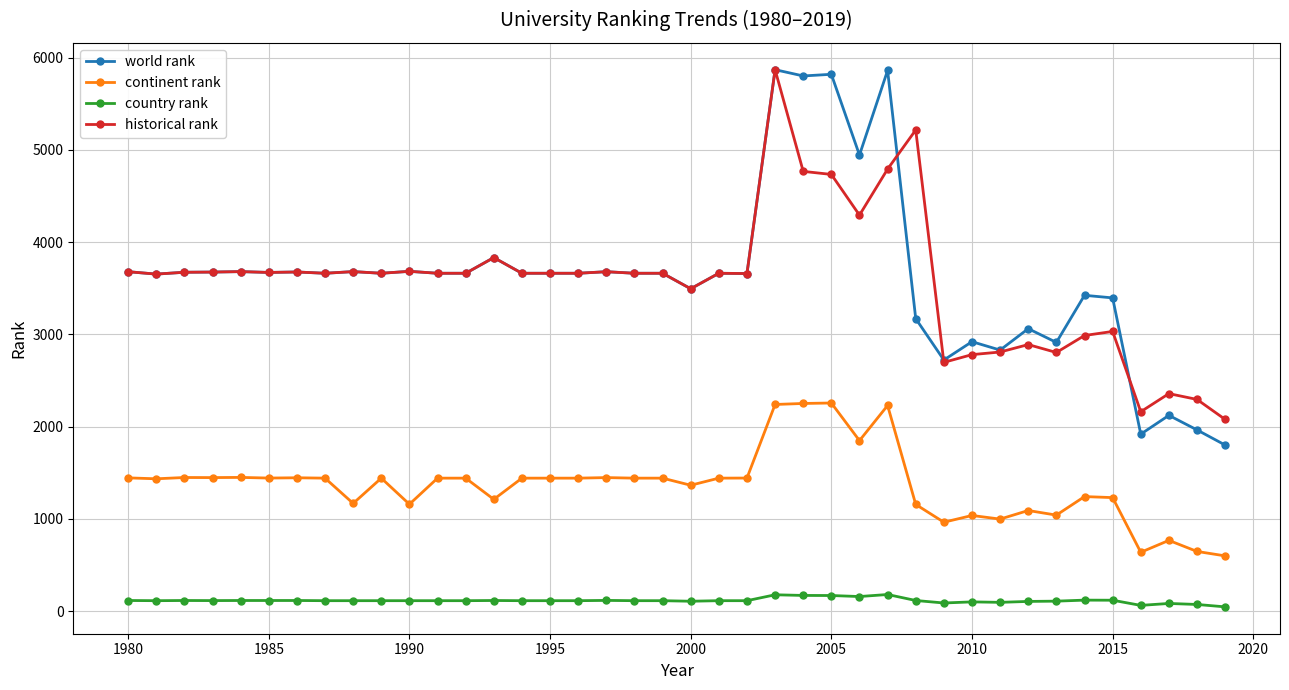

At how many categories does at least one series exceed 1578?

40